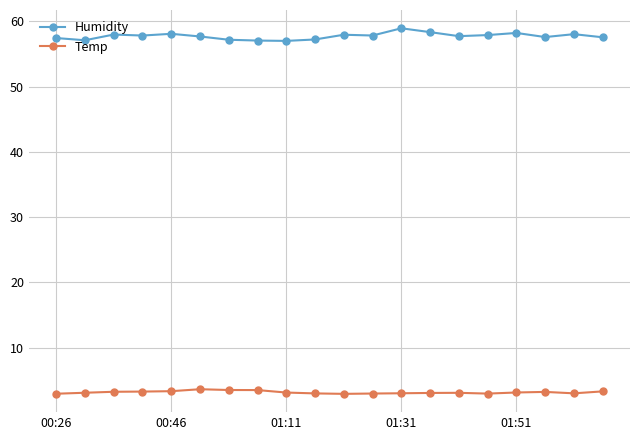

What is the value of the Temp point at the 13th from the left?

3.0